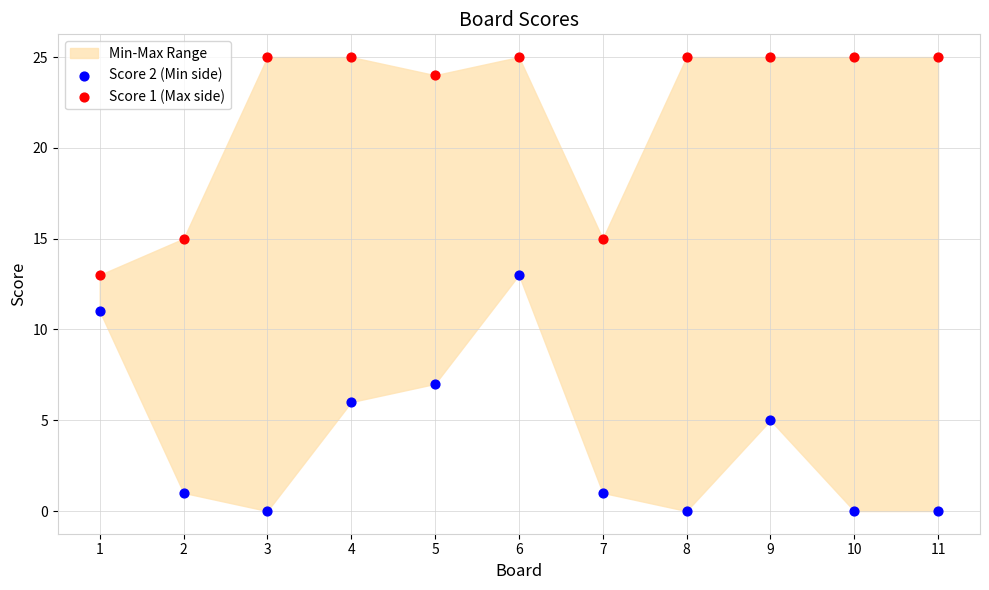

Which series reaches the minimum Y coordinate?

Score 2 (Min side)